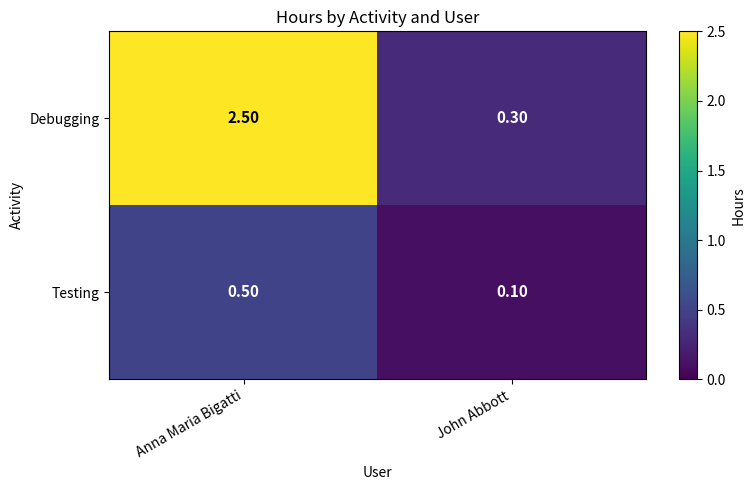

How many data points does each series have?

2